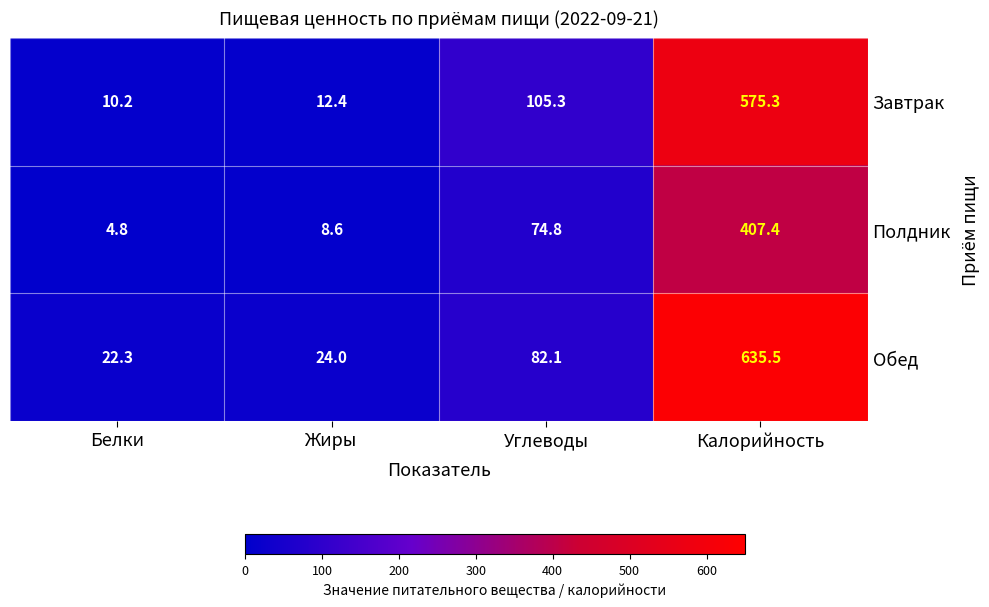

What is the smallest value displayed?

4.8